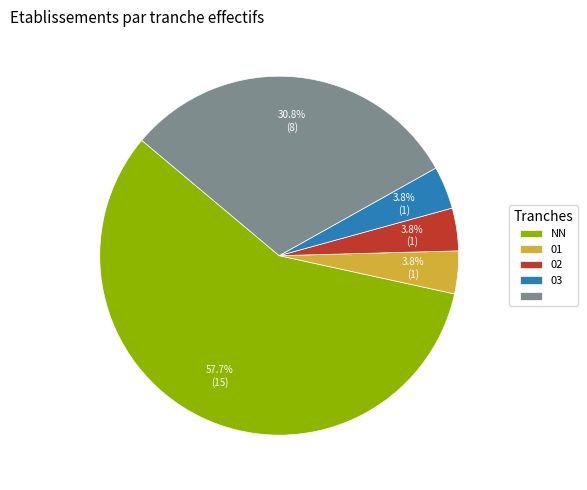

Is there a majority slice in this chart?

Yes